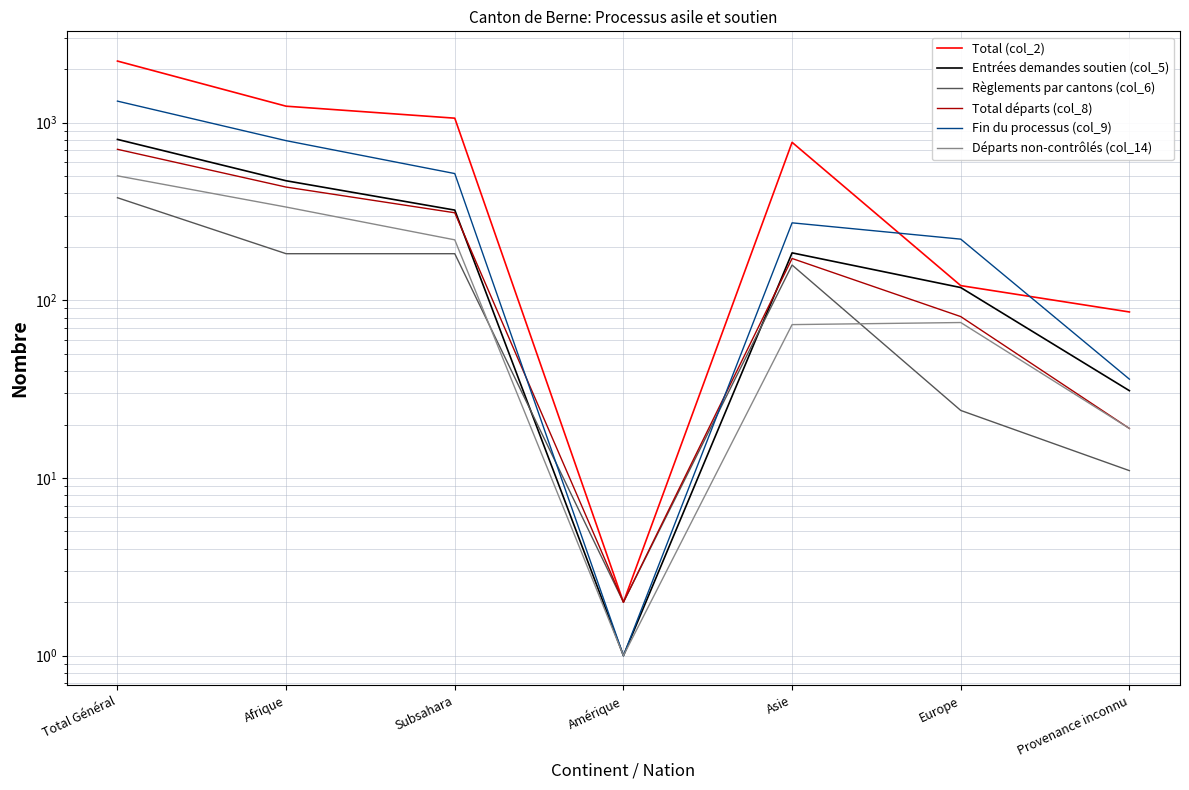

Which series changed the most between Afrique and Europe?

Total (col_2)